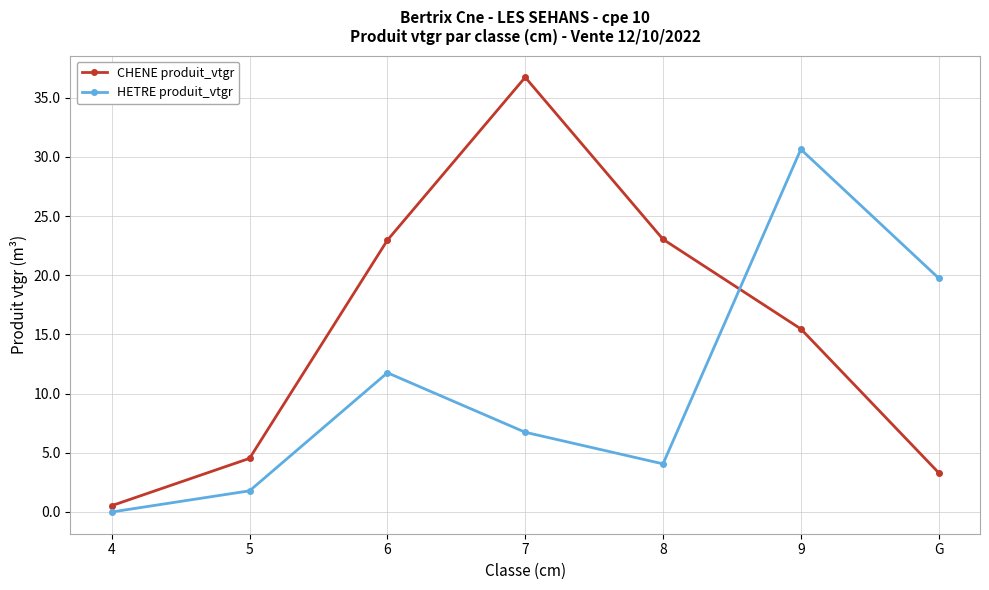

What is the label of the 1st point from the left?

4